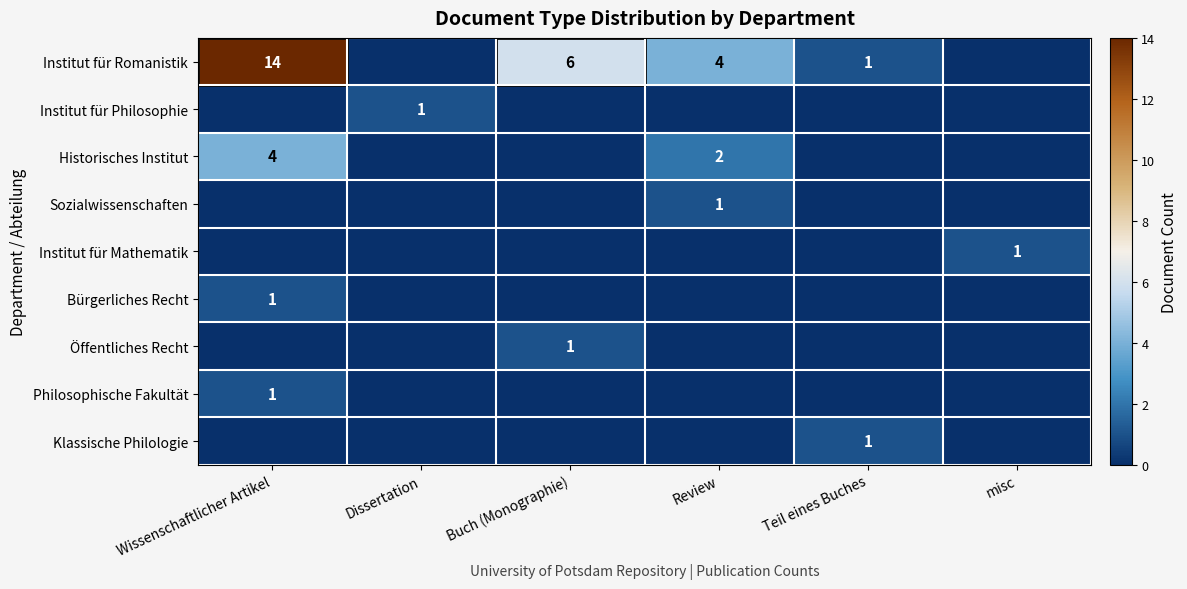

Is it true that Institut für Mathematik equals 1 at misc?

True